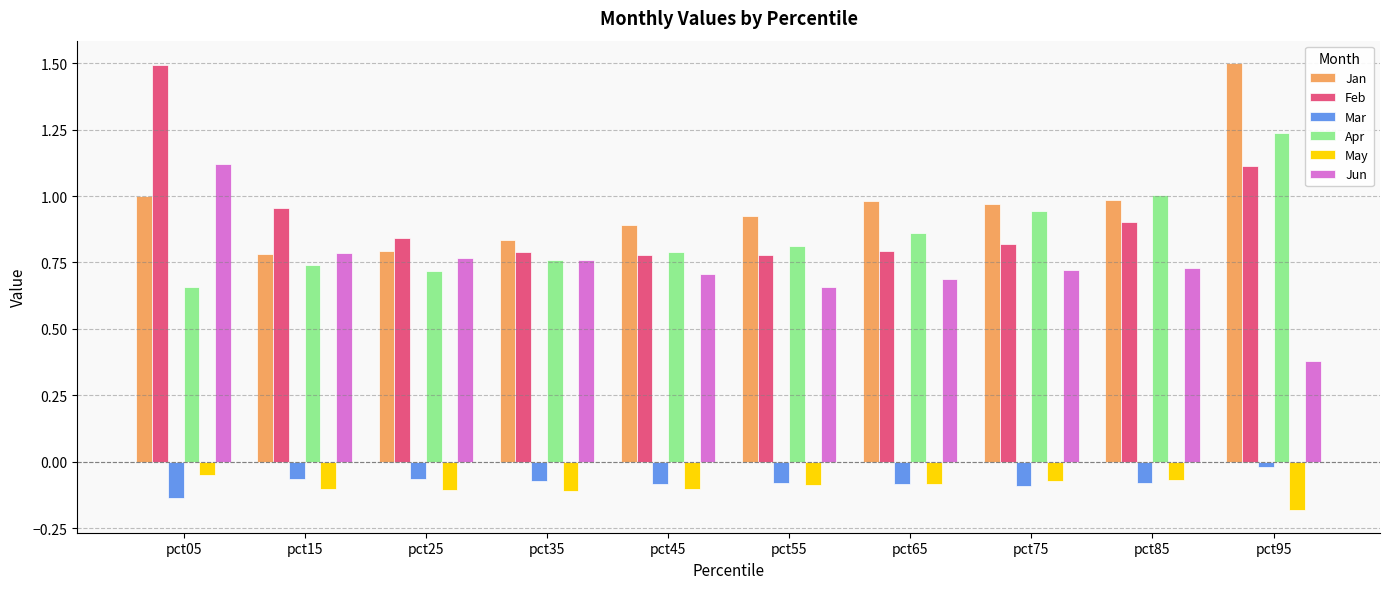

Which category has the lowest value in the Apr series?

pct05